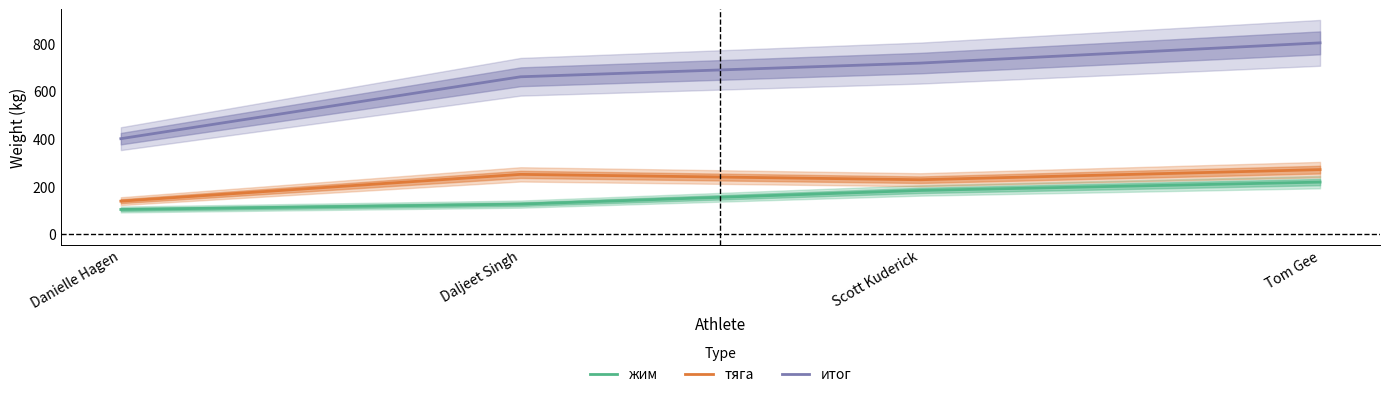

At how many categories does at least one series exceed 139?

4